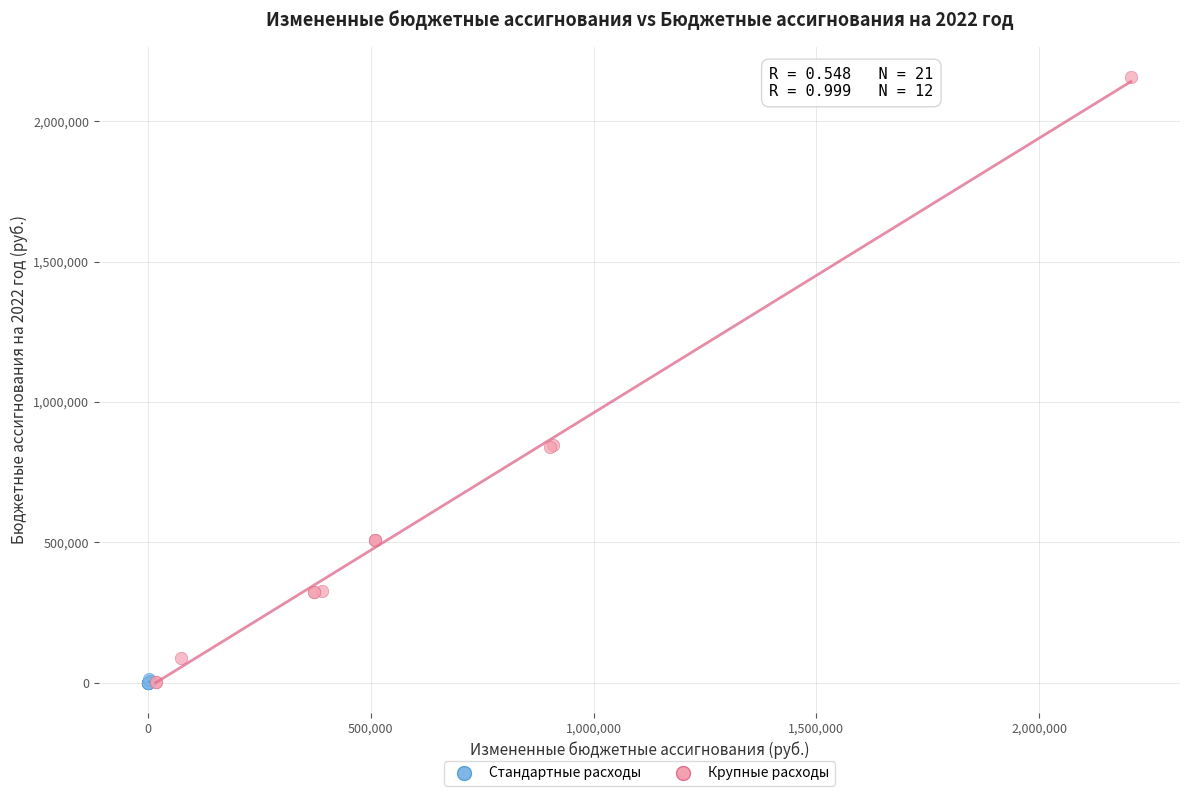

Which series reaches the maximum Y coordinate?

Крупные расходы